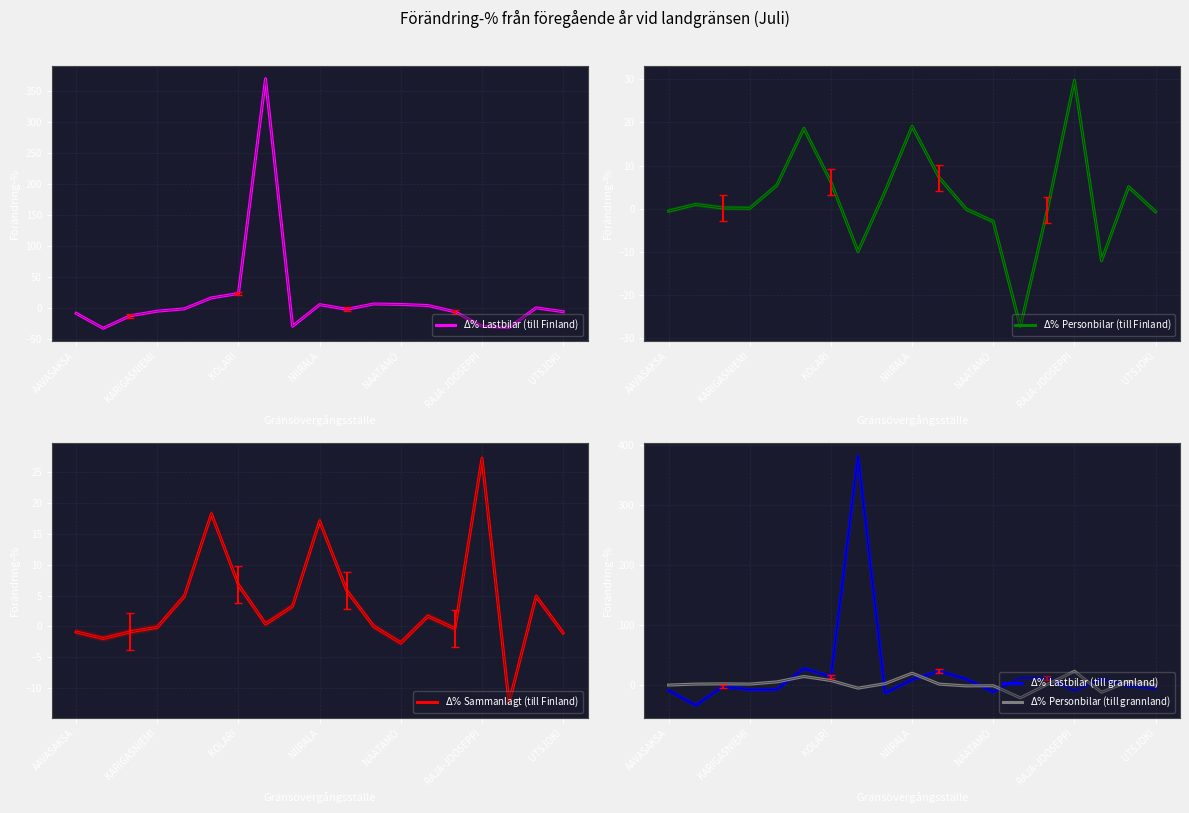

Which series changed the most between 10 and 16?

$\Delta\%$ Lastbilar (till Finland)